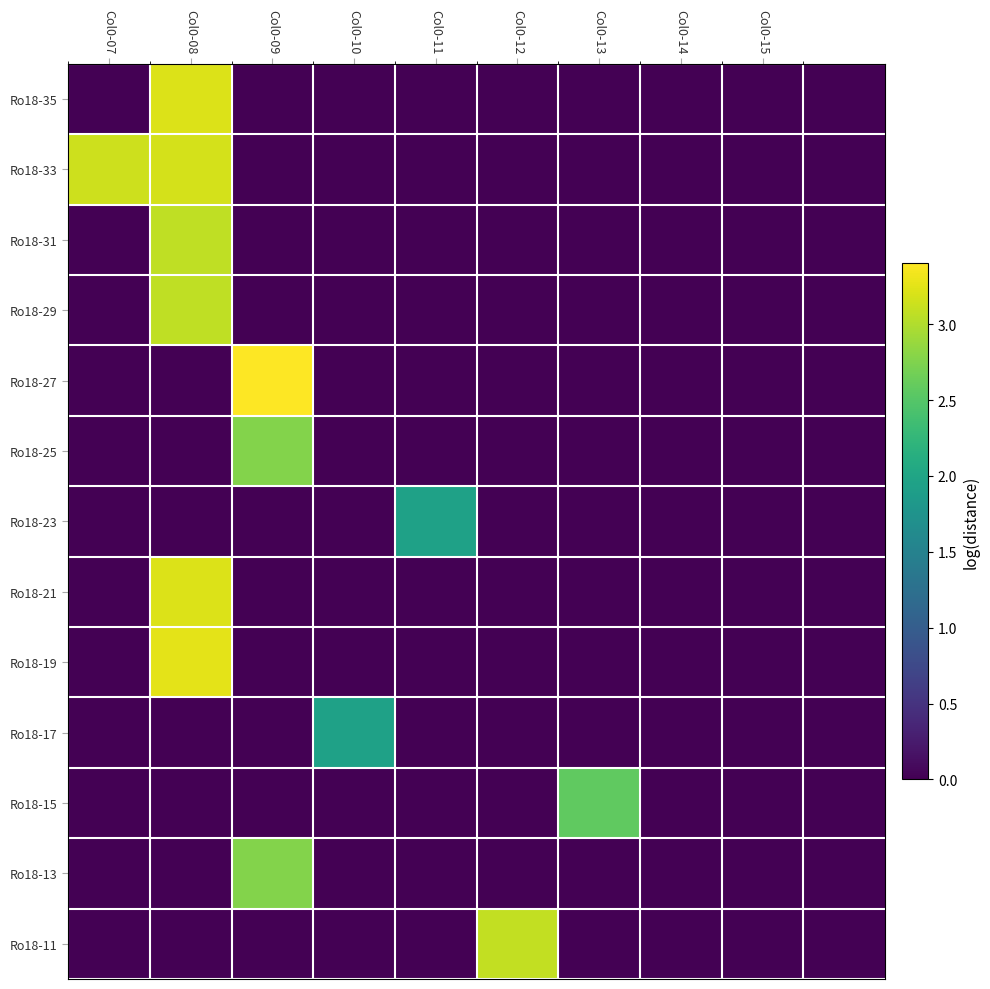

Reading left to right, what are all the values shown in this chart?

Ro18-35: 0.0	3.2	0.0	0.0	0.0	0.0	0.0	0.0	0.0	0.0
Ro18-33: 3.1	3.2	0.0	0.0	0.0	0.0	0.0	0.0	0.0	0.0
Ro18-31: 0.0	3.1	0.0	0.0	0.0	0.0	0.0	0.0	0.0	0.0
Ro18-29: 0.0	3.1	0.0	0.0	0.0	0.0	0.0	0.0	0.0	0.0
Ro18-27: 0.0	0.0	3.4	0.0	0.0	0.0	0.0	0.0	0.0	0.0
Ro18-25: 0.0	0.0	2.8	0.0	0.0	0.0	0.0	0.0	0.0	0.0
Ro18-23: 0.0	0.0	0.0	0.0	1.9	0.0	0.0	0.0	0.0	0.0
Ro18-21: 0.0	3.2	0.0	0.0	0.0	0.0	0.0	0.0	0.0	0.0
Ro18-19: 0.0	3.3	0.0	0.0	0.0	0.0	0.0	0.0	0.0	0.0
Ro18-17: 0.0	0.0	0.0	1.9	0.0	0.0	0.0	0.0	0.0	0.0
Ro18-15: 0.0	0.0	0.0	0.0	0.0	0.0	2.6	0.0	0.0	0.0
Ro18-13: 0.0	0.0	2.8	0.0	0.0	0.0	0.0	0.0	0.0	0.0
Ro18-11: 0.0	0.0	0.0	0.0	0.0	3.1	0.0	0.0	0.0	0.0